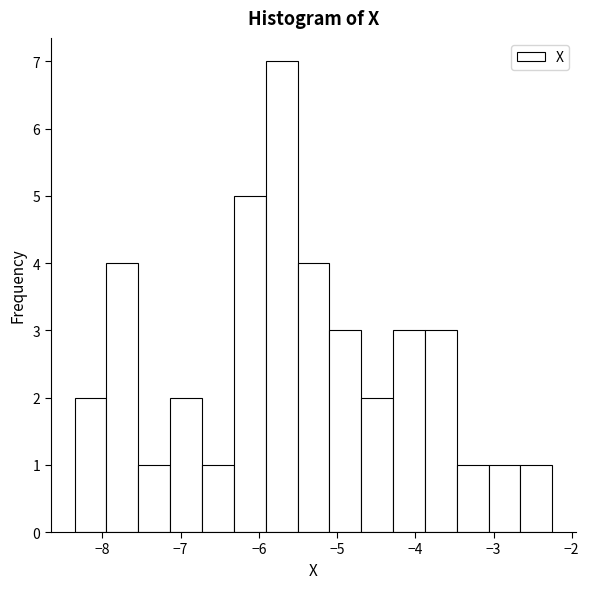

Over which range of the x-axis is the bar tallest?

-5.9 to -5.5